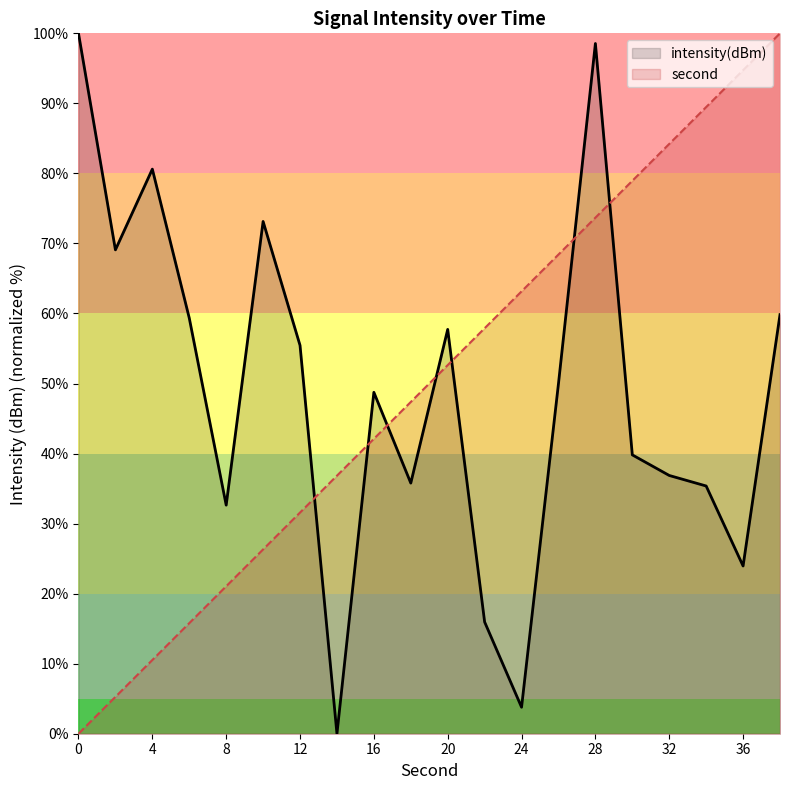

Does the chart have visible grid lines?

No